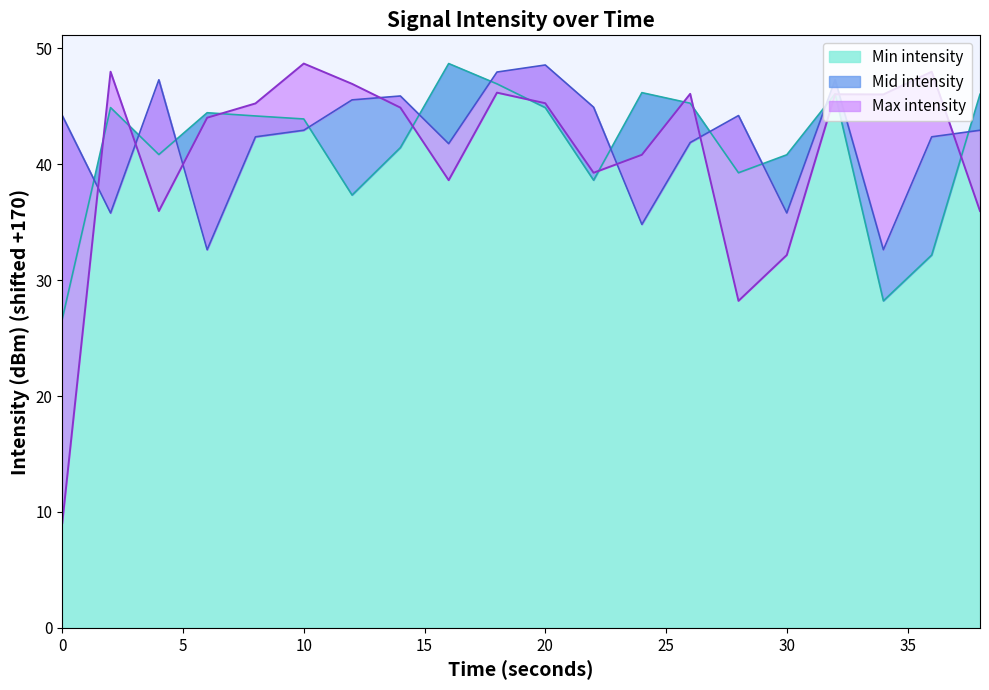

Rank the series by their average value, from highest to lowest.

Mid intensity, Min intensity, Max intensity